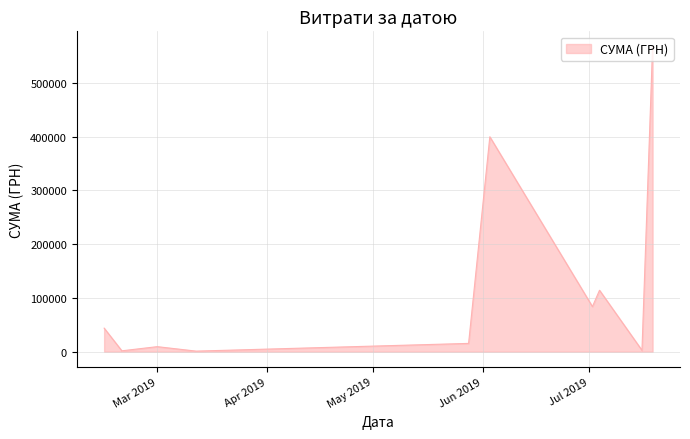

How many interior local valleys (lower than both neighbors) does the data have?

4